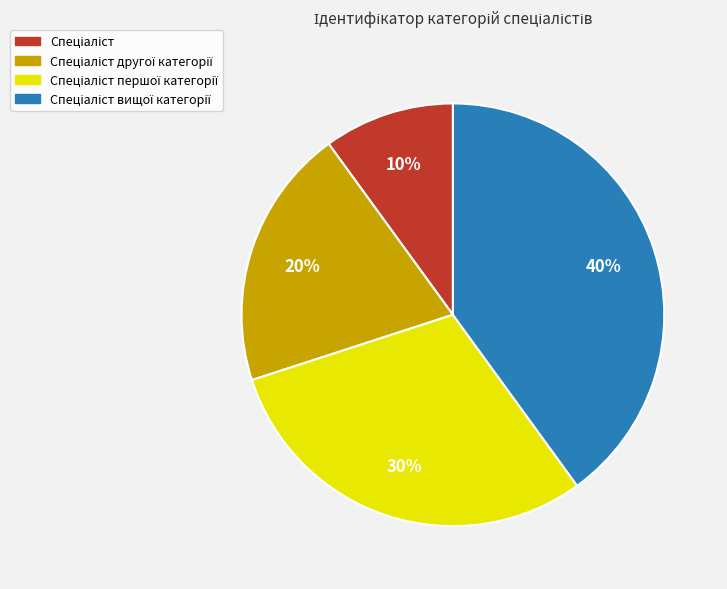

Count the number of slices in the pie.

4